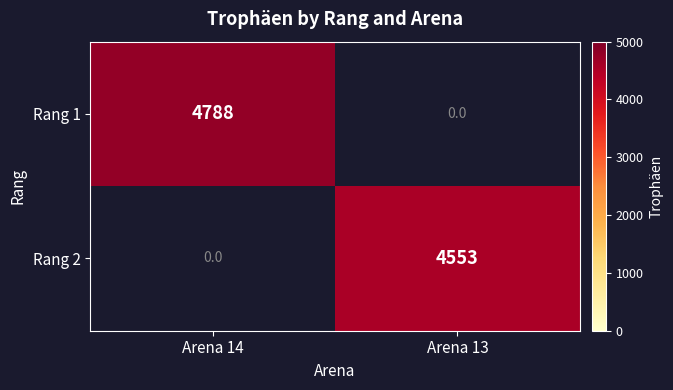

What is the total value across all series at Arena 14?

4788